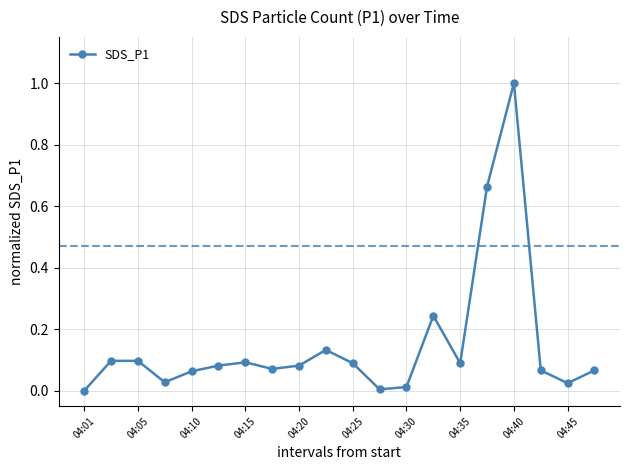

True or false: the data has more than 2 interior local peaks.

True